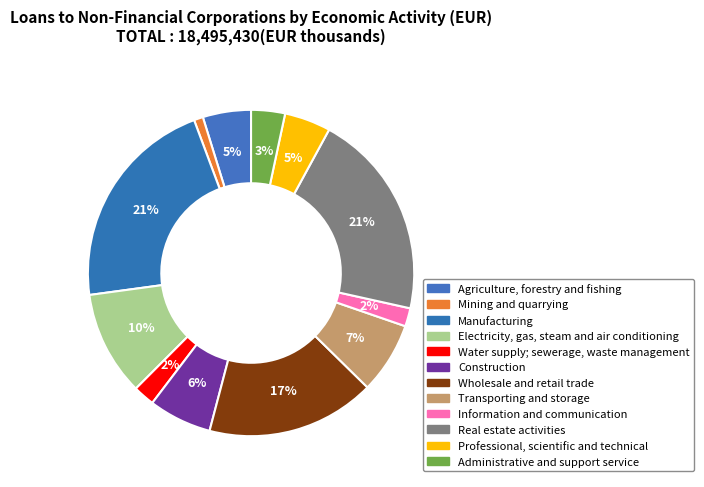

How many slices are in this pie chart?

12